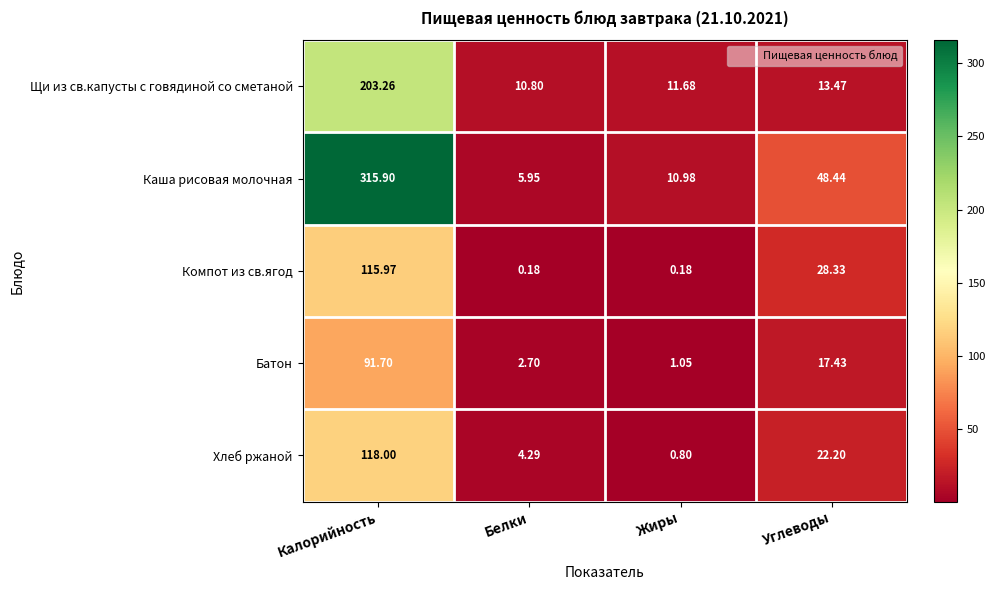

How many distinct data groups are displayed?

5